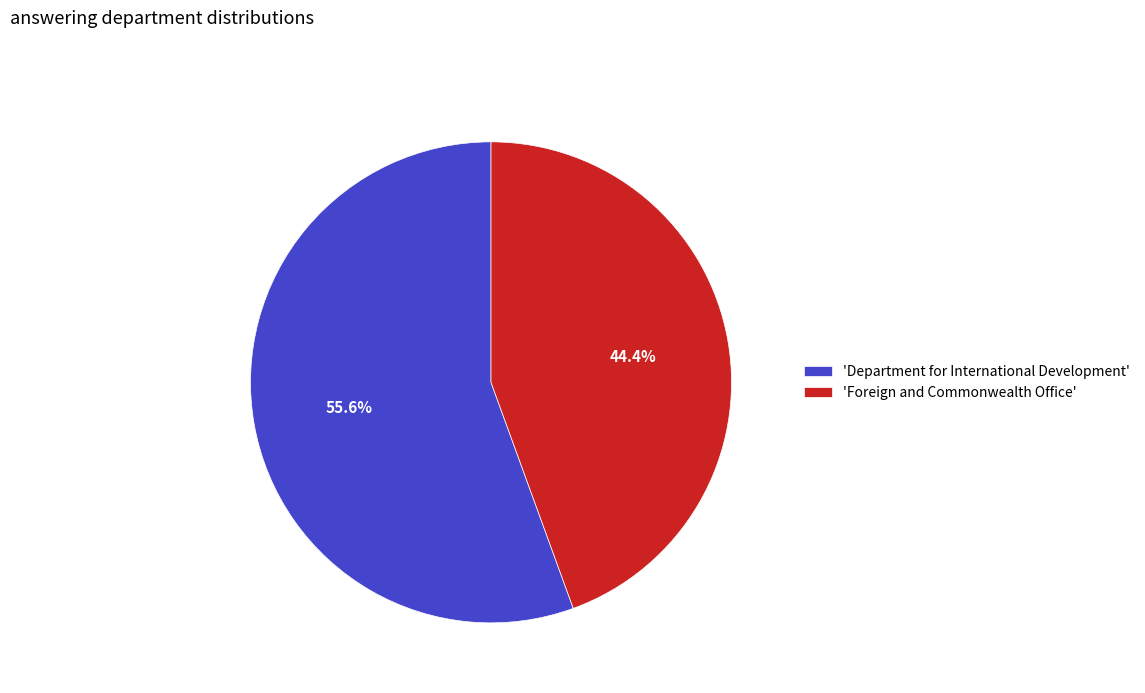

Rank the categories by value from highest to lowest.

'Department for International Development', 'Foreign and Commonwealth Office'